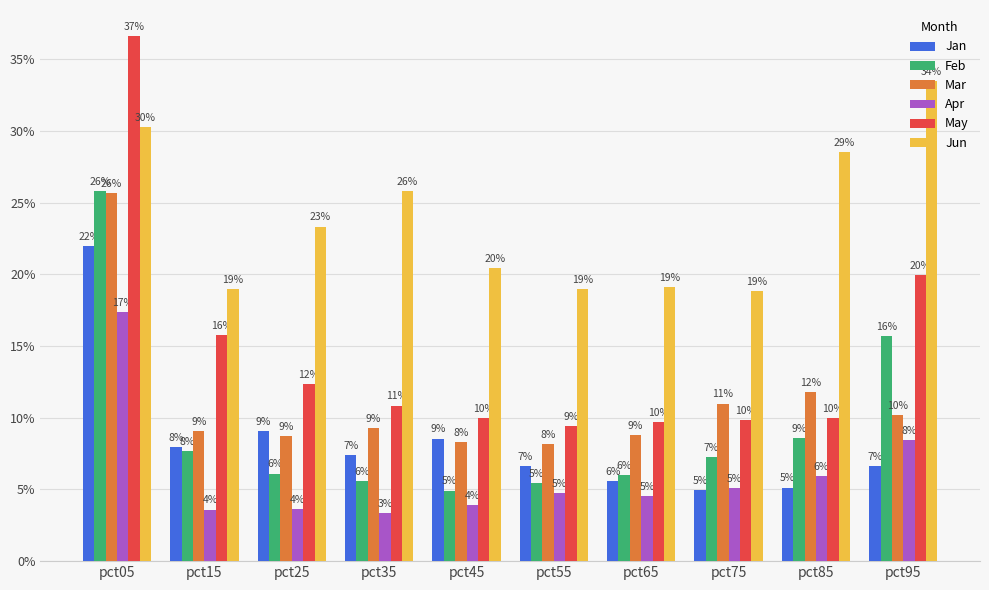

What are all the series names shown in the legend?

Jan, Feb, Mar, Apr, May, Jun